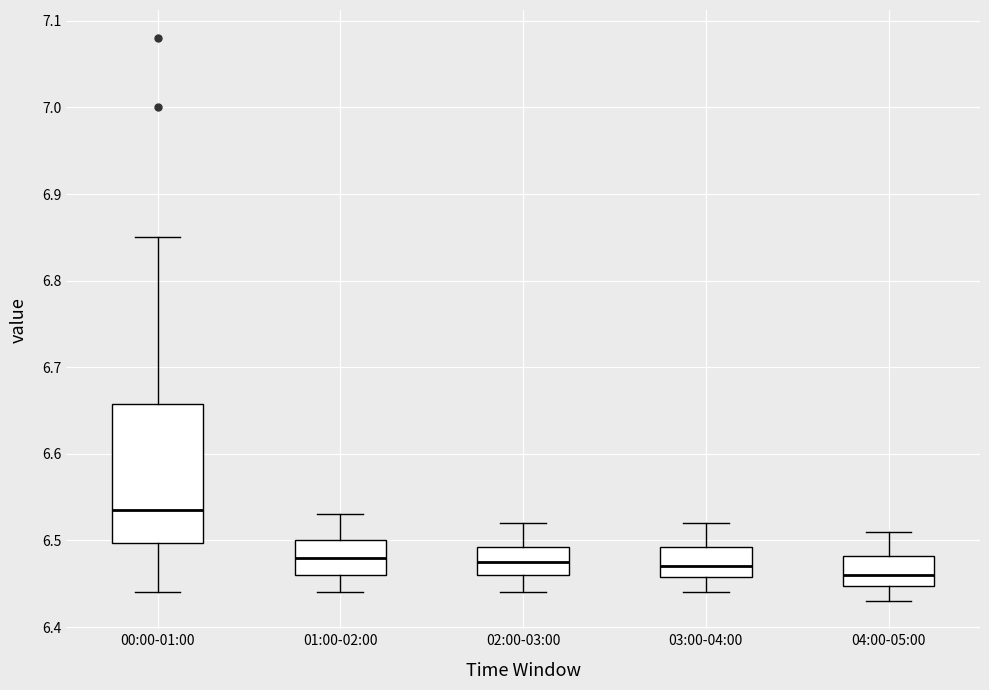

Which box is the tallest, from its lower edge to its upper edge?

00:00-01:00